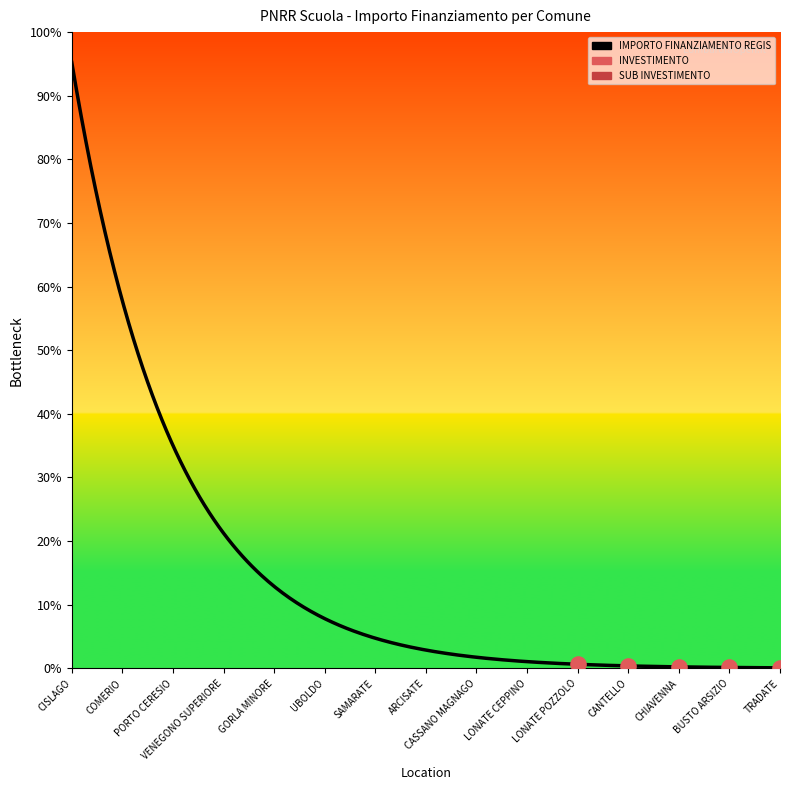

Is the value of IMPORTO FINANZIAMENTO REGIS at CANTELLO greater than the value of SUB INVESTIMENTO at CANTELLO?

Yes